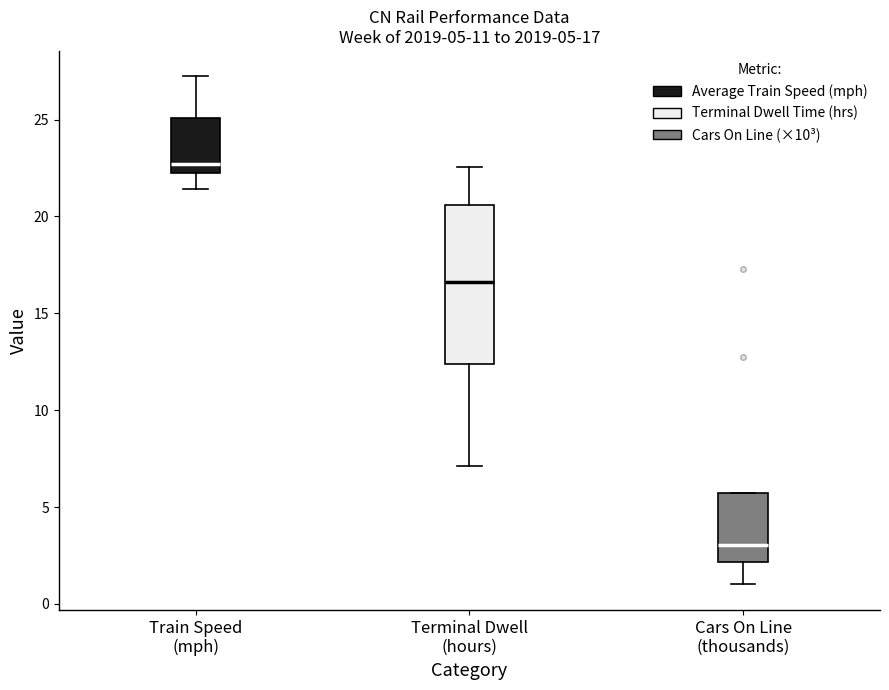

Which box's median line is the highest?

Train Speed (mph)